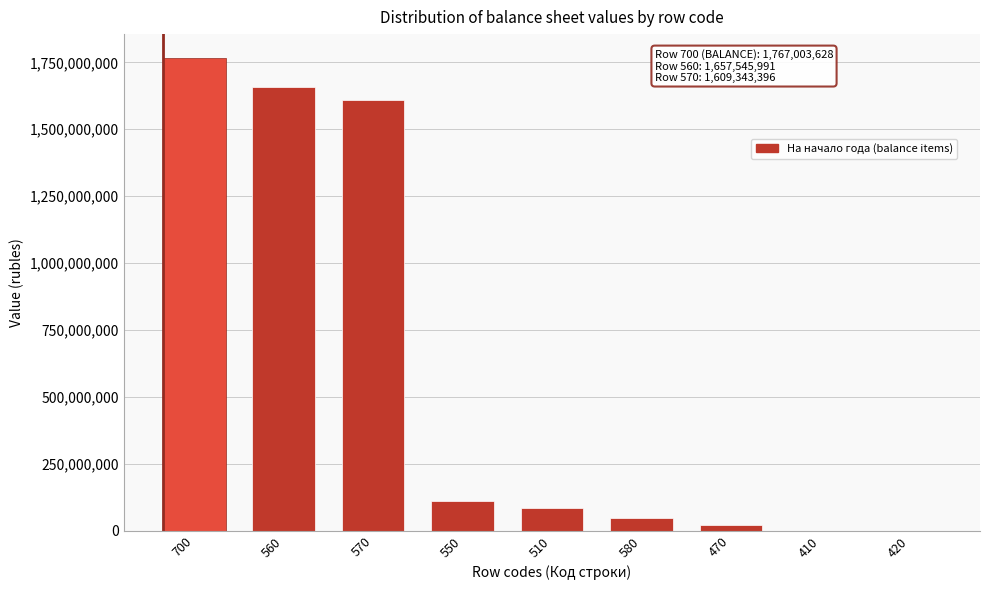

Is it true that the value at 570 is 1609343396.4?

True